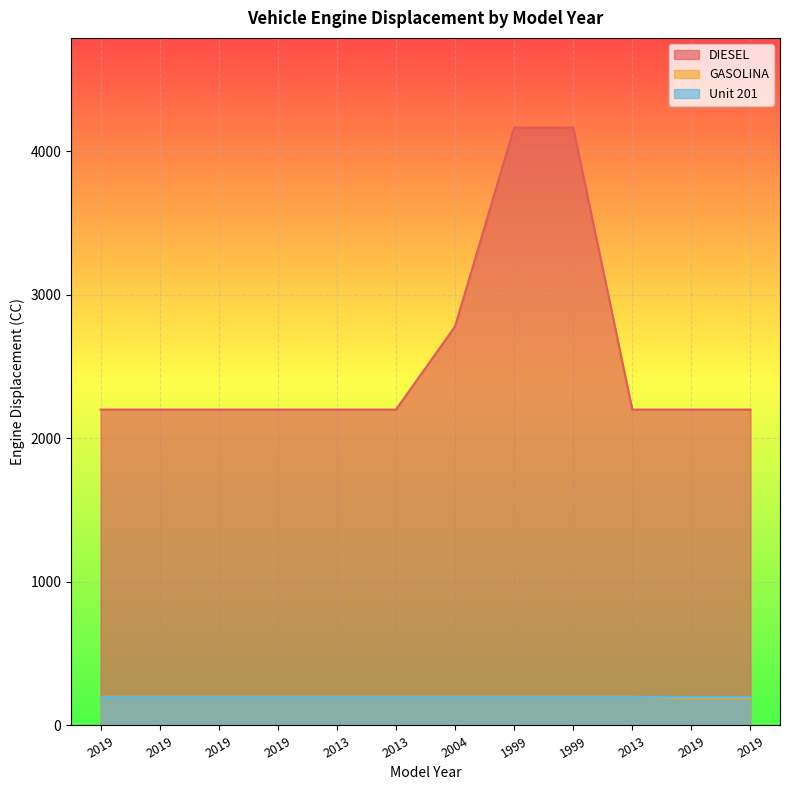

What is the smallest value displayed?

190